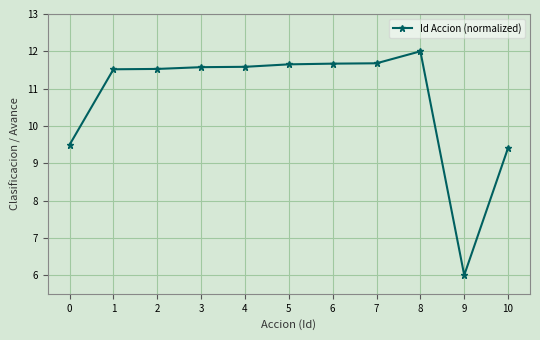

Reading right to left, list all the values displayed in this chart.

9.4	6.0	12.0	11.7	11.7	11.7	11.6	11.6	11.5	11.5	9.5